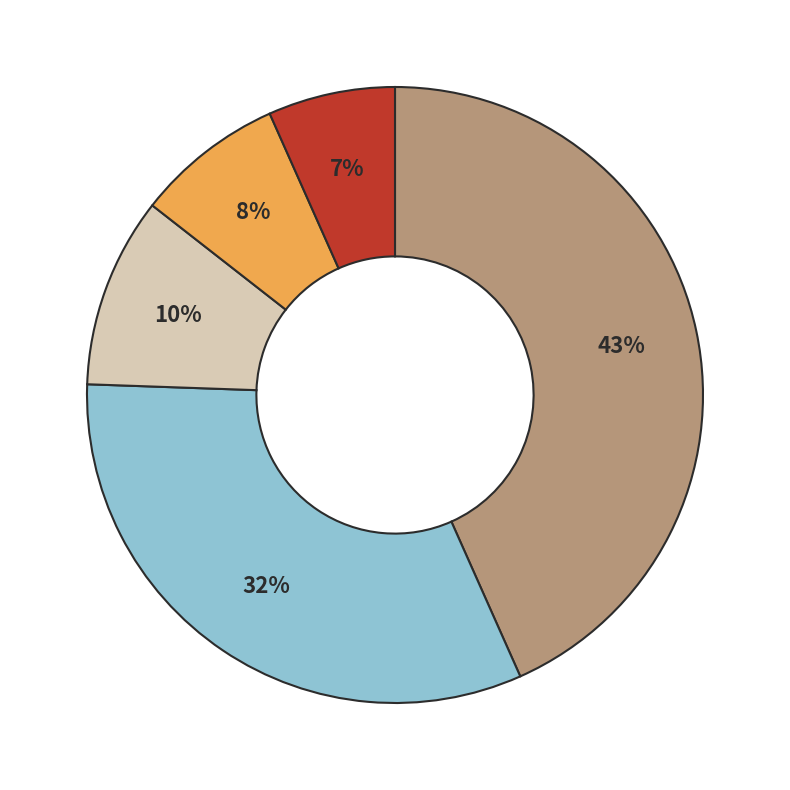

To the nearest percent, what is the average slice percentage?

20%